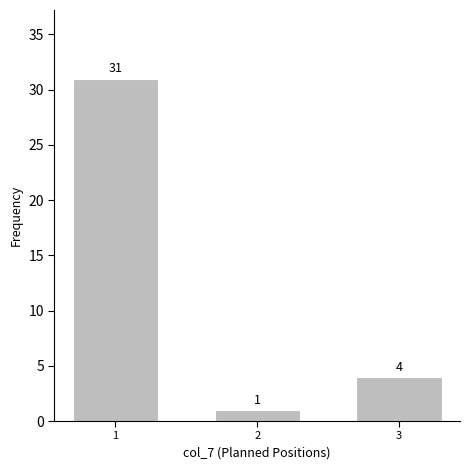

Reading left to right, transcribe all the data shown in this chart.

31	1	4